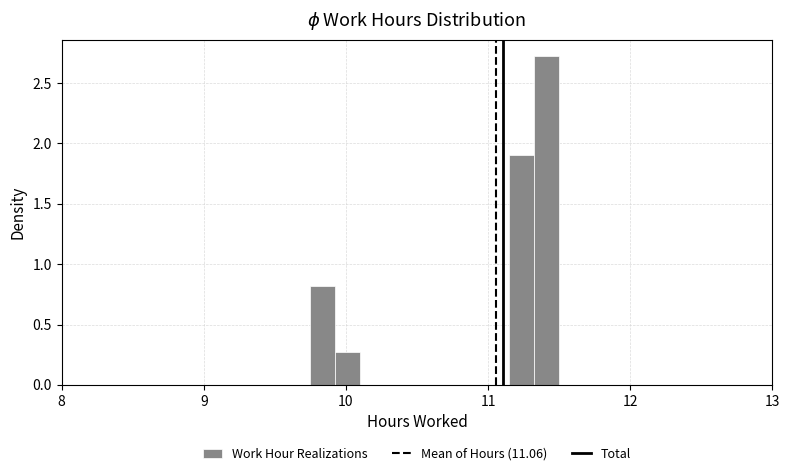

Around what value on the x-axis is the tallest bar? Give the approximate position of its centre, as read against the axis.

11.4